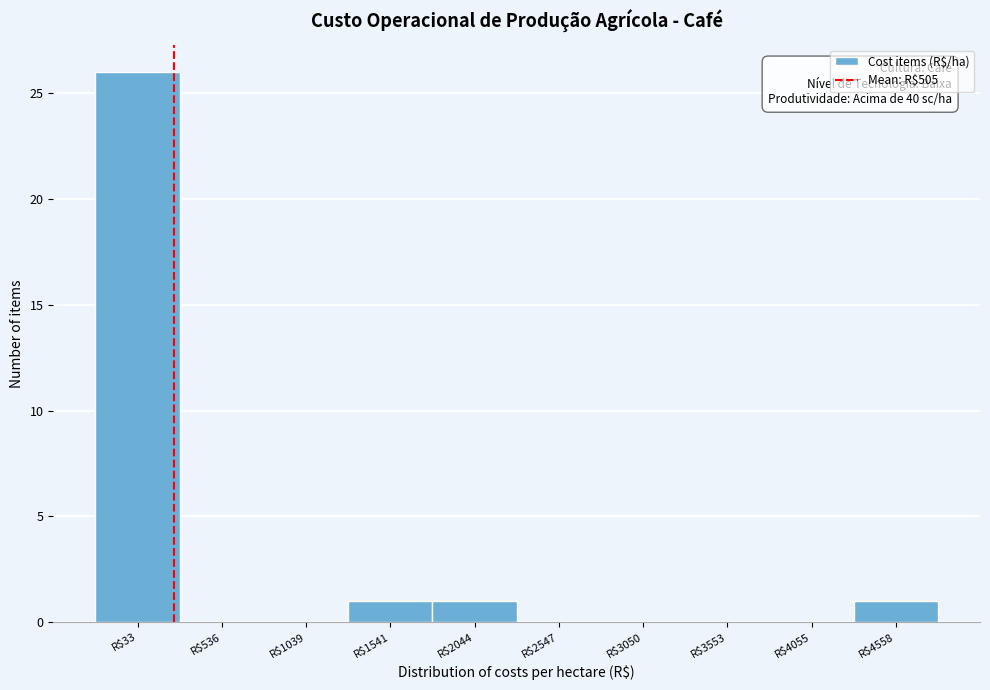

The chart shows a value of 0 at R$1541. True or false?

False